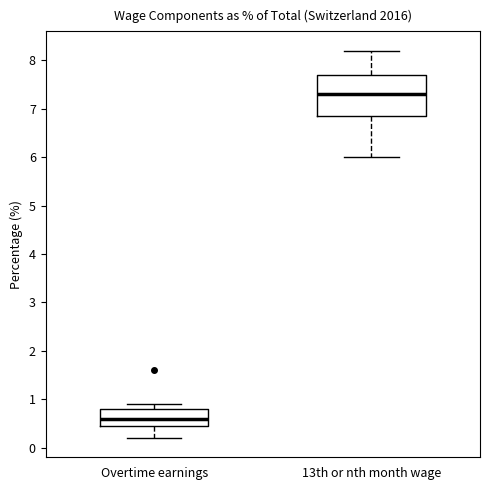

Reading left to right, transcribe this box plot: for each box, give where its median line is, the range the box spans, and where its two whiskers end, as read against the y-axis. The values are not printed on the chart, so give them approximately, as read against the axis.

Overtime earnings: median 0.6, box 0.5 to 0.8, whiskers 0.2 to 0.9
13th or nth month wage: median 7.3, box 6.9 to 7.7, whiskers 6.0 to 8.2